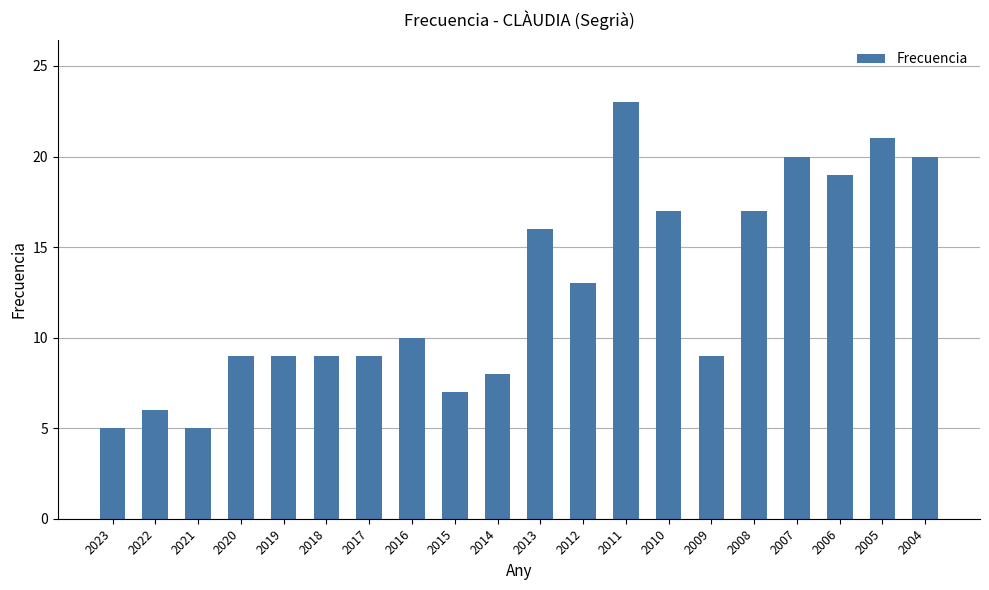

The value at 2017 is 9. True or false?

True